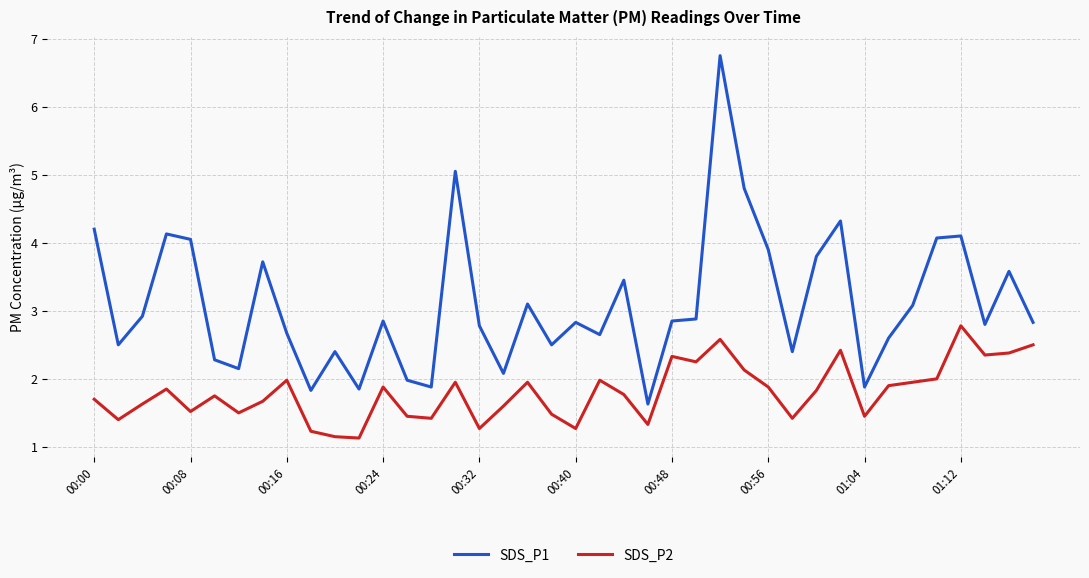

Which series has the largest total across all categories?

SDS_P1